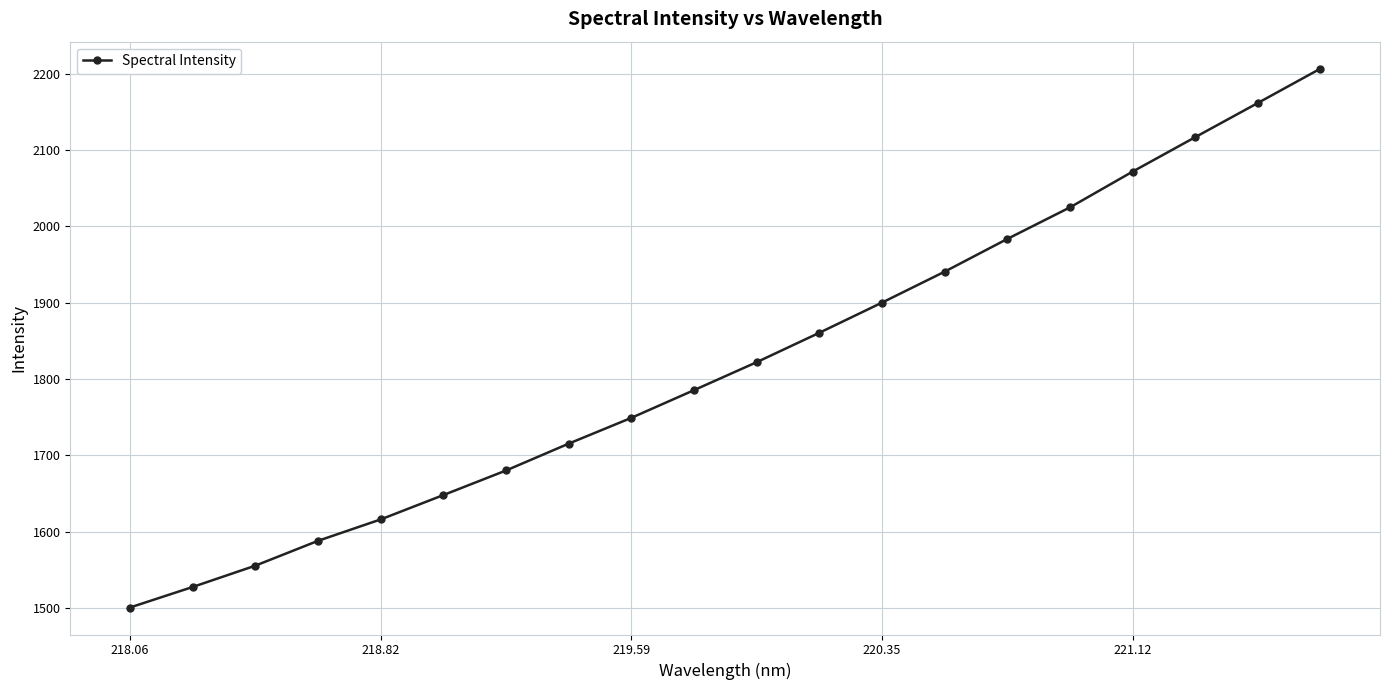

What is the value of the 12th point from the left?

1860.5